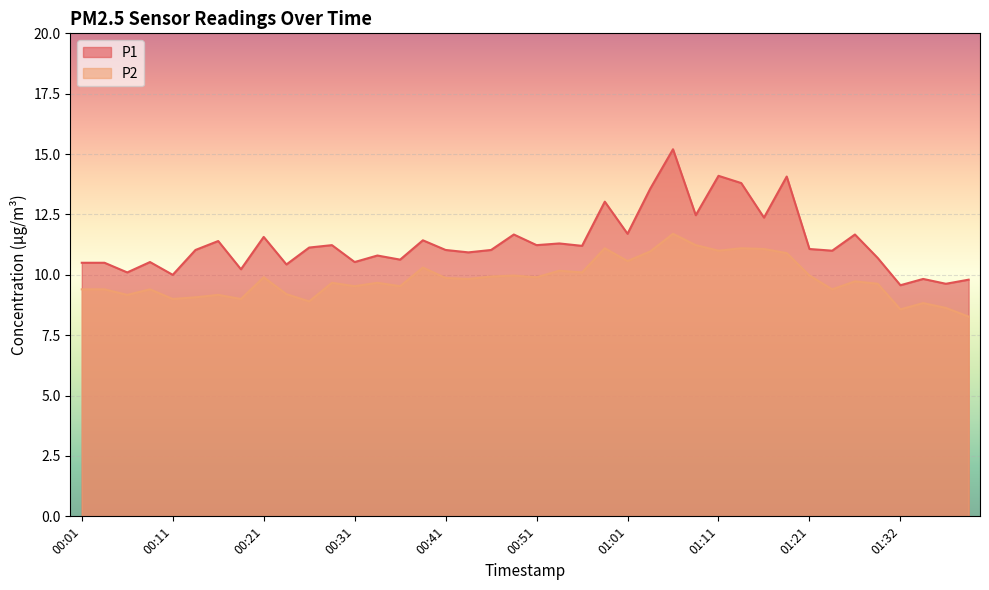

True or false: P2 and P1 intersect in this chart.

False